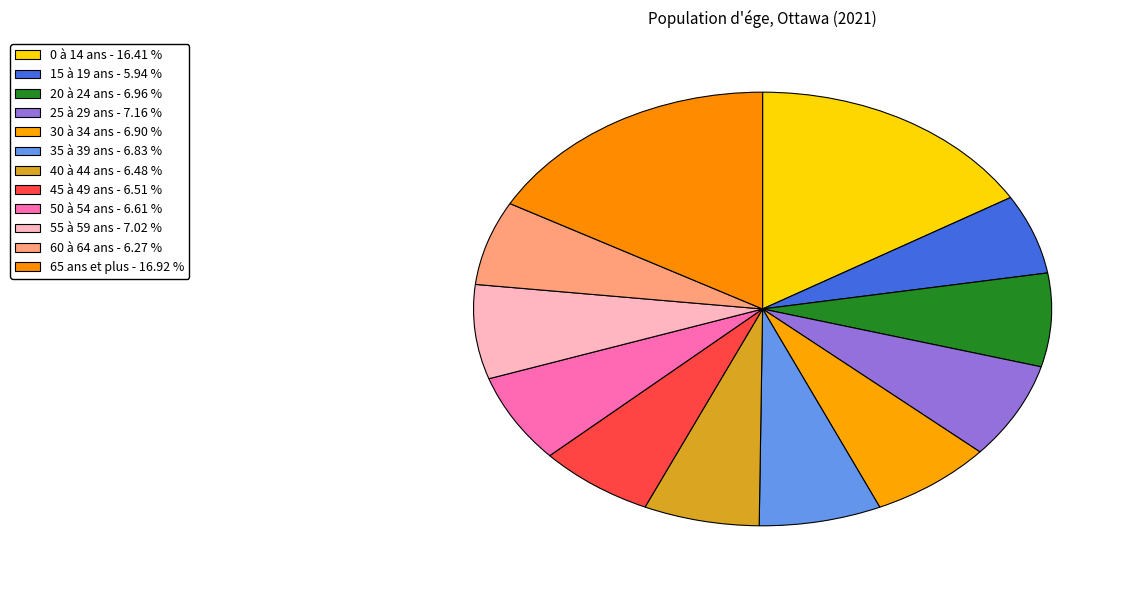

How many slices are in this pie chart?

12